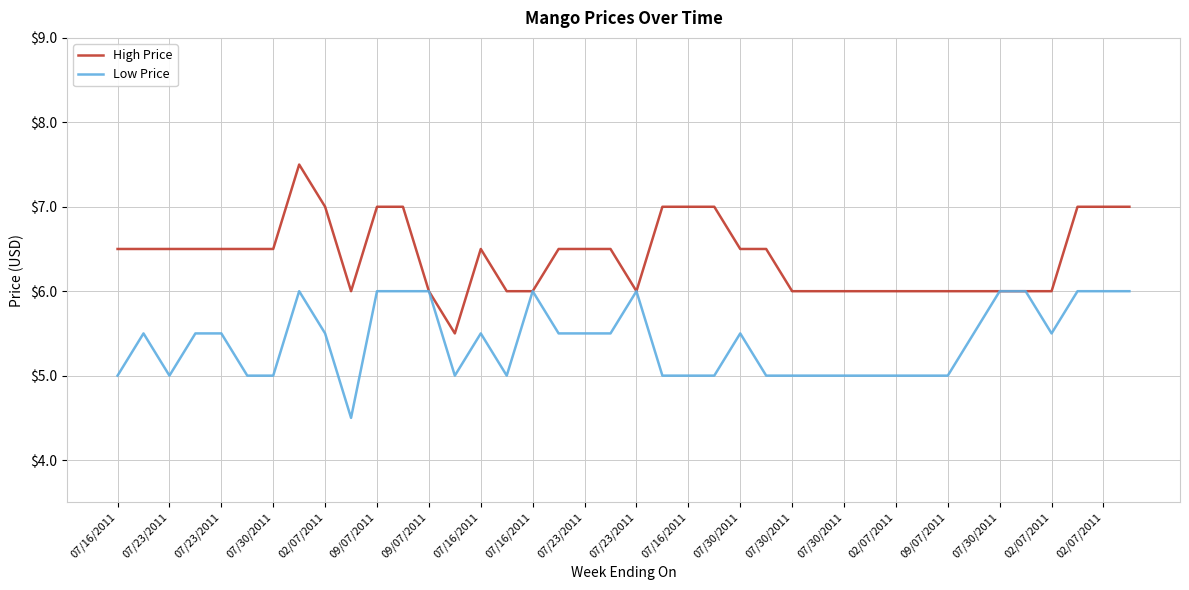

Which series has the largest total across all categories?

High Price